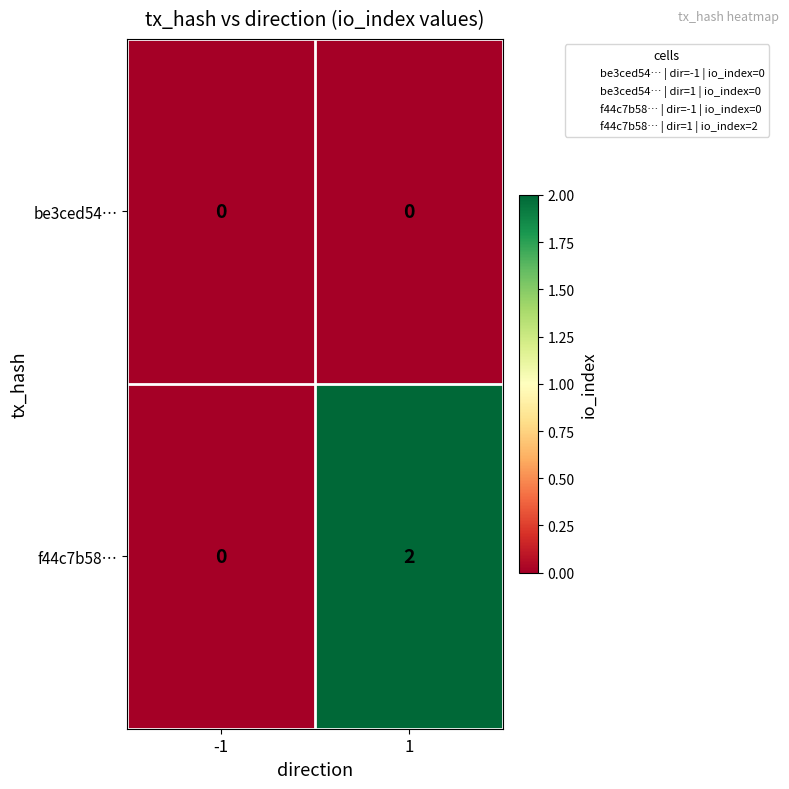

What is the total value across all series at 1?

2